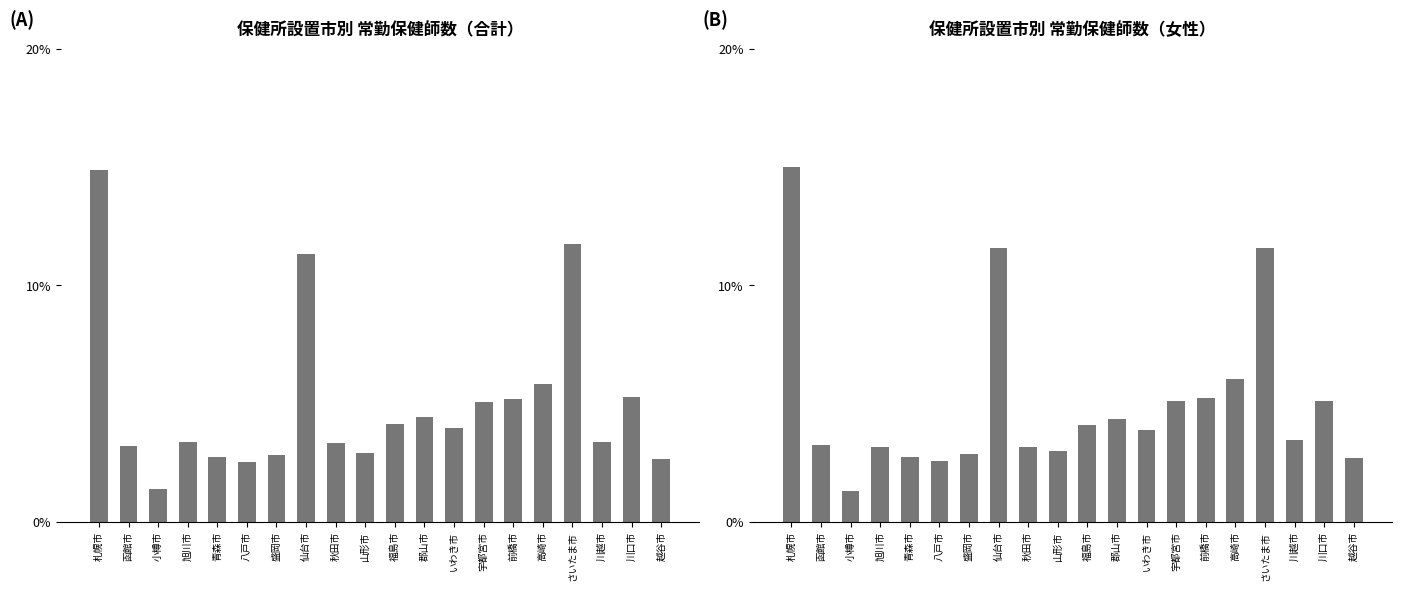

Reading right to left, transcribe all the data shown in this chart.

合計: 越谷市=2.7	川口市=5.3	川越市=3.4	さいたま市=11.7	高崎市=5.8	前橋市=5.2	宇都宮市=5.1	いわき市=4.0	郡山市=4.4	福島市=4.1	山形市=2.9	秋田市=3.3	仙台市=11.3	盛岡市=2.8	八戸市=2.5	青森市=2.7	旭川市=3.4	小樽市=1.4	函館市=3.2	札幌市=14.9
女性: 越谷市=2.7	川口市=5.1	川越市=3.5	さいたま市=11.6	高崎市=6.0	前橋市=5.2	宇都宮市=5.1	いわき市=3.9	郡山市=4.3	福島市=4.1	山形市=3.0	秋田市=3.2	仙台市=11.6	盛岡市=2.9	八戸市=2.6	青森市=2.7	旭川市=3.2	小樽市=1.3	函館市=3.2	札幌市=15.0